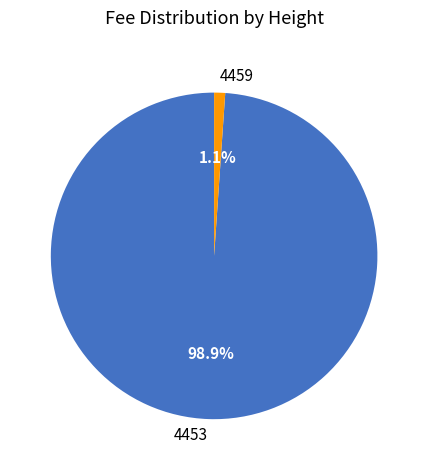

To the nearest percent, what is the difference between the 4453 and 4459 slice percentages?

98%